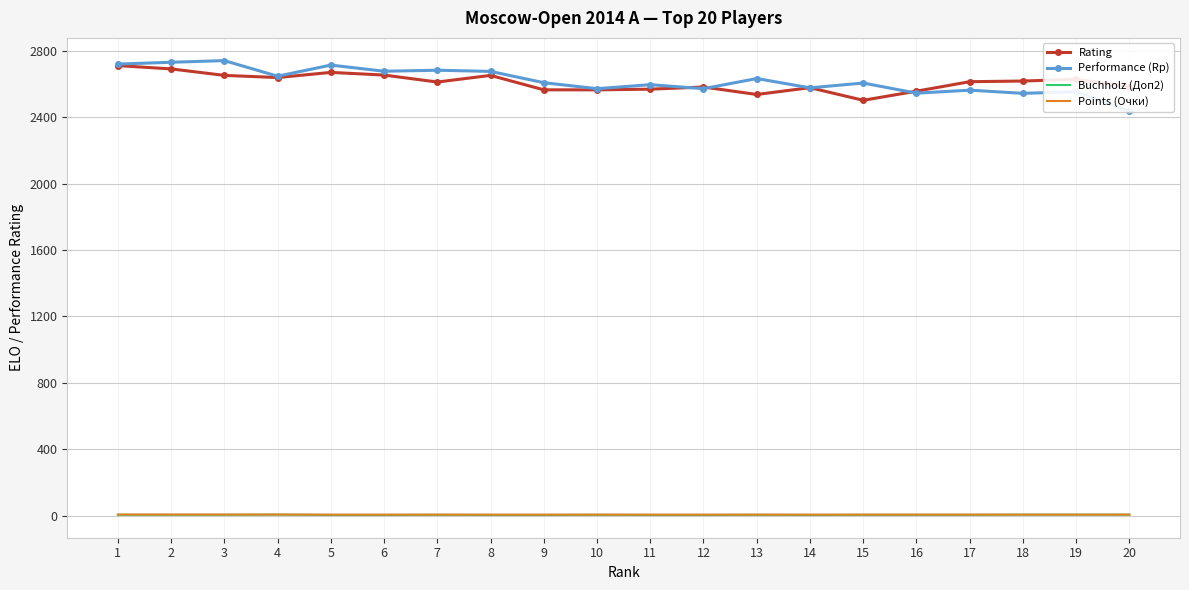

True or false: Performance (Rp) and Rating cross at least once.

True